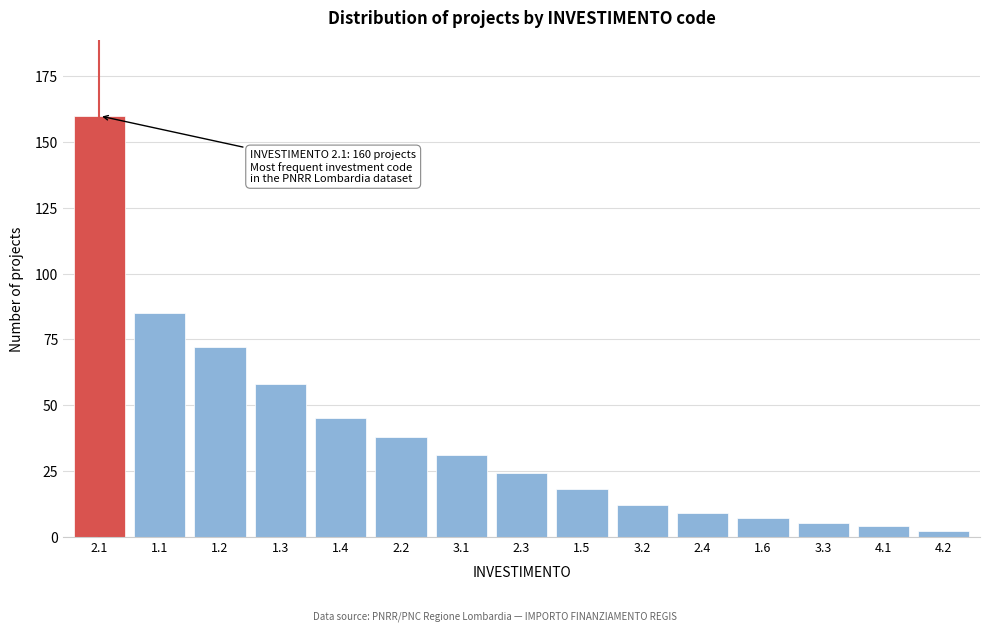

Reading left to right, extract all data points from this chart.

160	85	72	58	45	38	31	24	18	12	9	7	5	4	2